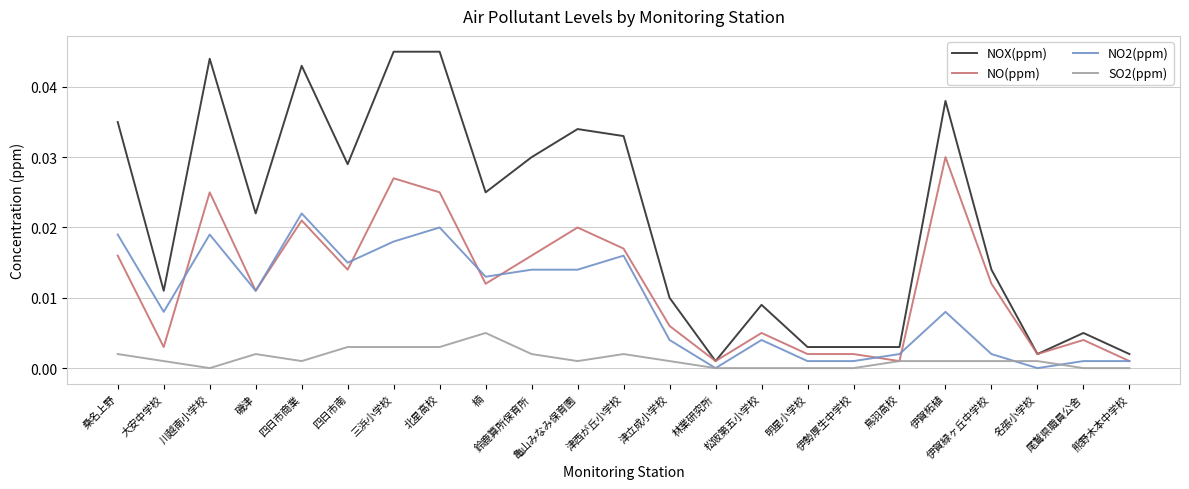

What position from the right is 北星高校?

16